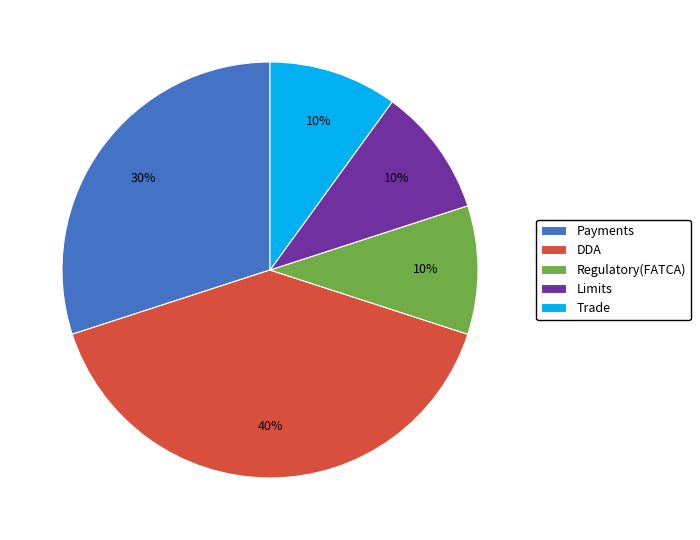

What percentage is the Payments slice, to the nearest percent?

30%